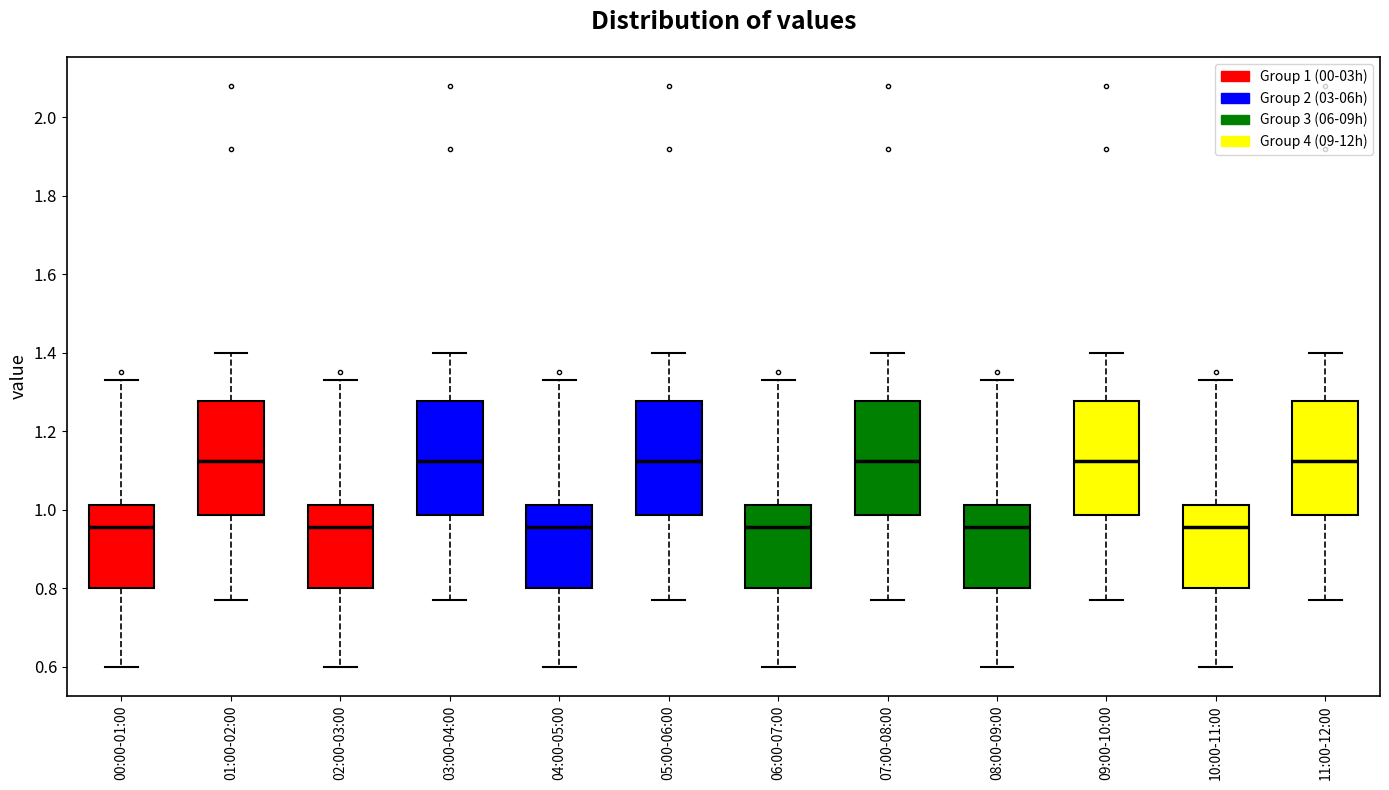

Reading left to right, transcribe this box plot: for each box, give where its median line is, the range the box spans, and where its two whiskers end, as read against the y-axis. The values are not printed on the chart, so give them approximately, as read against the axis.

00:00-01:00: median 0.96, box 0.80 to 1.02, whiskers 0.60 to 1.34
01:00-02:00: median 1.12, box 0.98 to 1.28, whiskers 0.78 to 1.40
02:00-03:00: median 0.96, box 0.80 to 1.02, whiskers 0.60 to 1.34
03:00-04:00: median 1.12, box 0.98 to 1.28, whiskers 0.78 to 1.40
04:00-05:00: median 0.96, box 0.80 to 1.02, whiskers 0.60 to 1.34
05:00-06:00: median 1.12, box 0.98 to 1.28, whiskers 0.78 to 1.40
06:00-07:00: median 0.96, box 0.80 to 1.02, whiskers 0.60 to 1.34
07:00-08:00: median 1.12, box 0.98 to 1.28, whiskers 0.78 to 1.40
08:00-09:00: median 0.96, box 0.80 to 1.02, whiskers 0.60 to 1.34
09:00-10:00: median 1.12, box 0.98 to 1.28, whiskers 0.78 to 1.40
10:00-11:00: median 0.96, box 0.80 to 1.02, whiskers 0.60 to 1.34
11:00-12:00: median 1.12, box 0.98 to 1.28, whiskers 0.78 to 1.40